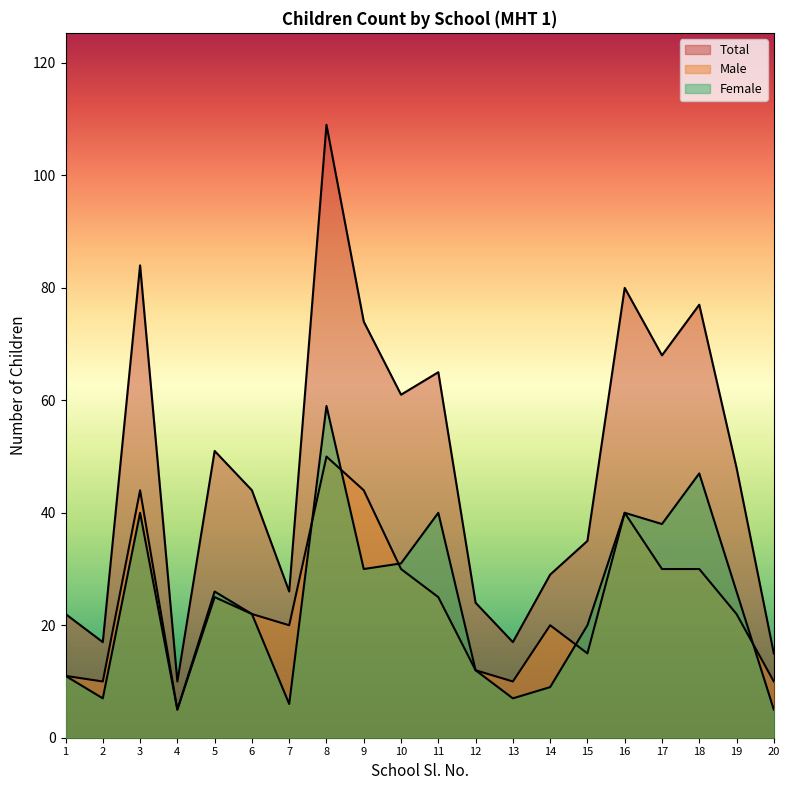

What is the sum of all Female values?

481